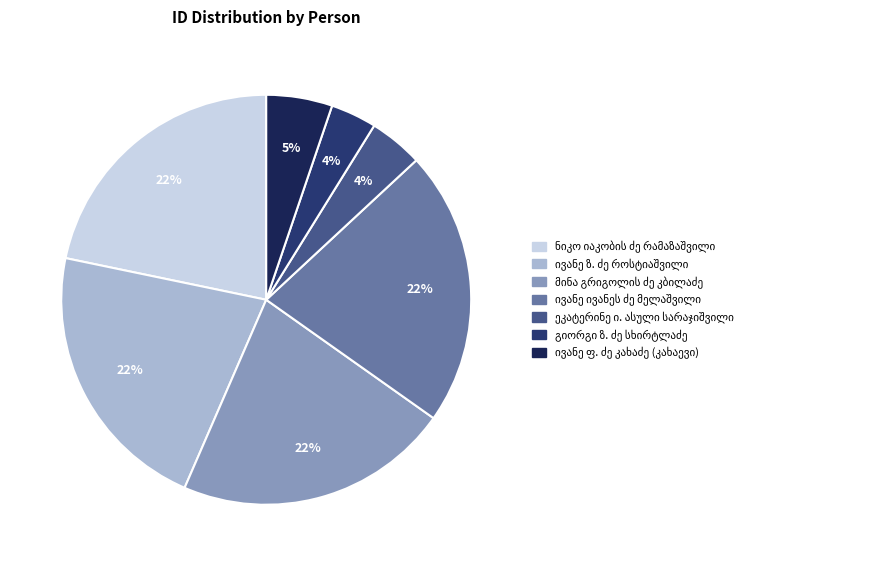

The ივანე ივანეს ძე მელაშვილი slice represents 16% of the pie. True or false?

False